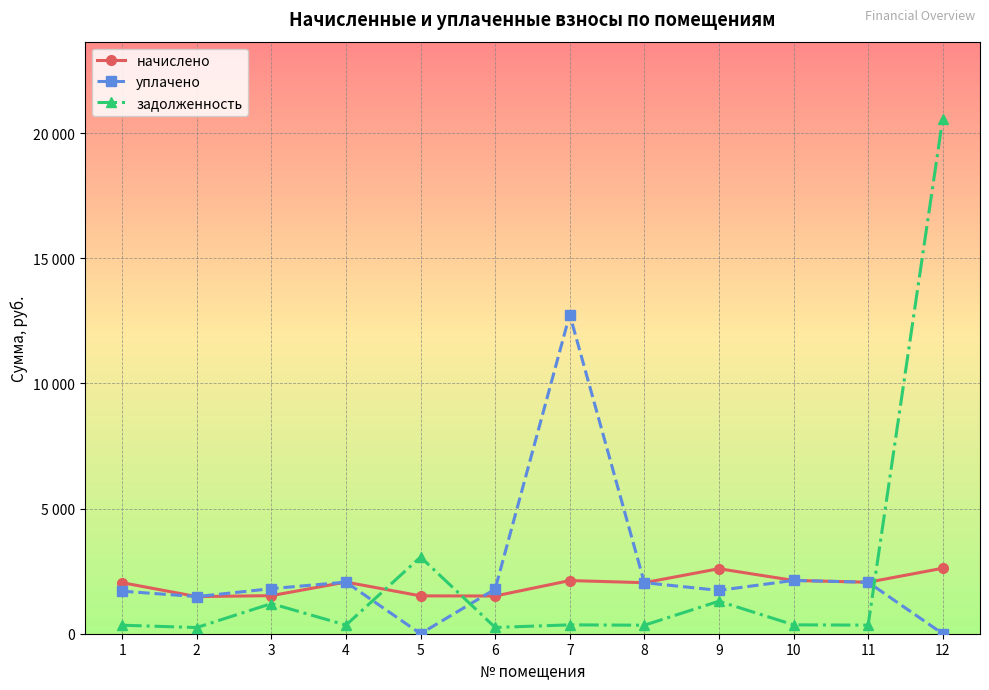

Is this an area chart (filled region under the line)?

No